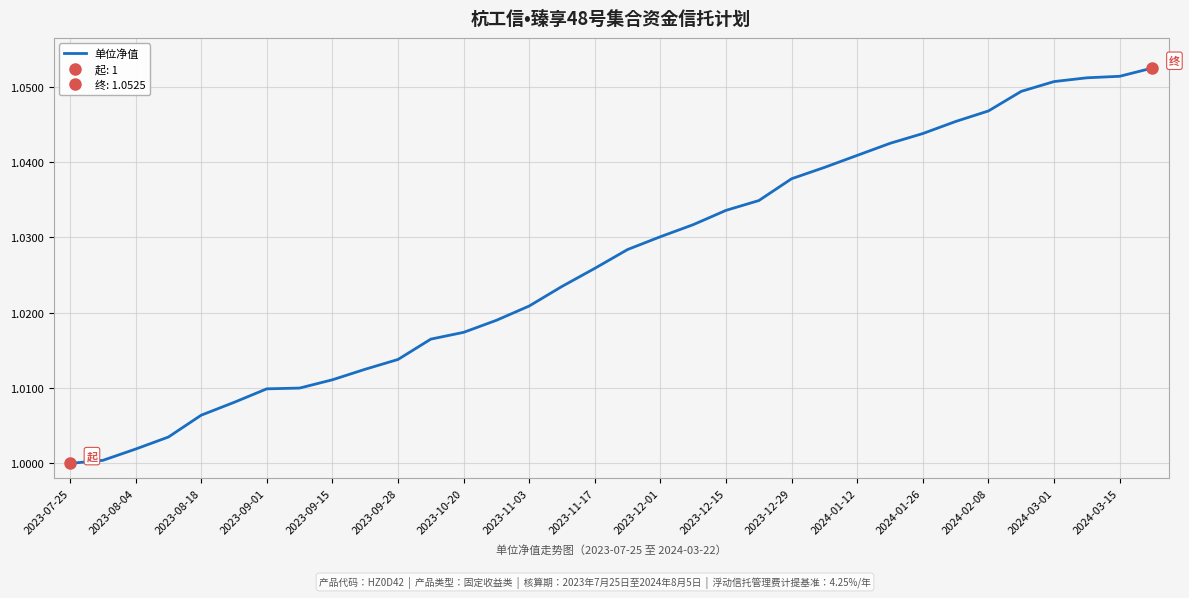

How many categories are shown in the chart?

34